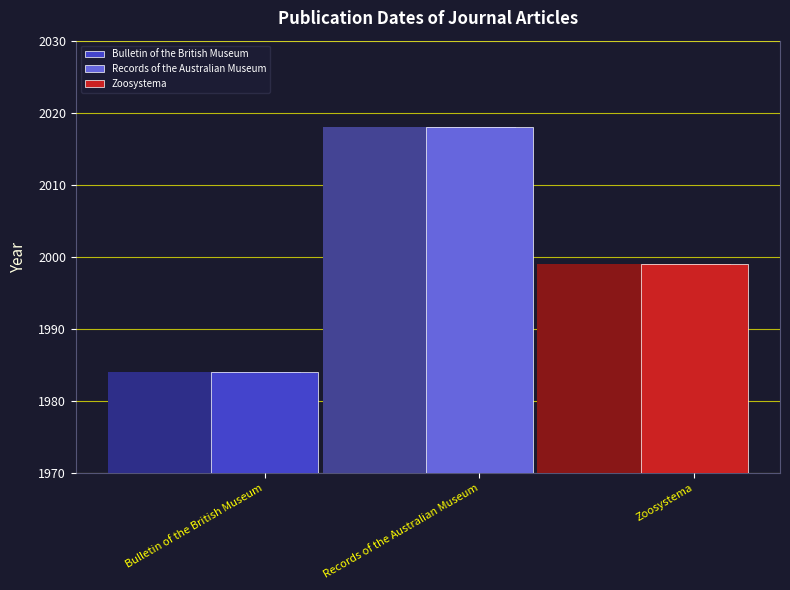

At which category does the chart reach its peak across all series?

Records of the Australian Museum